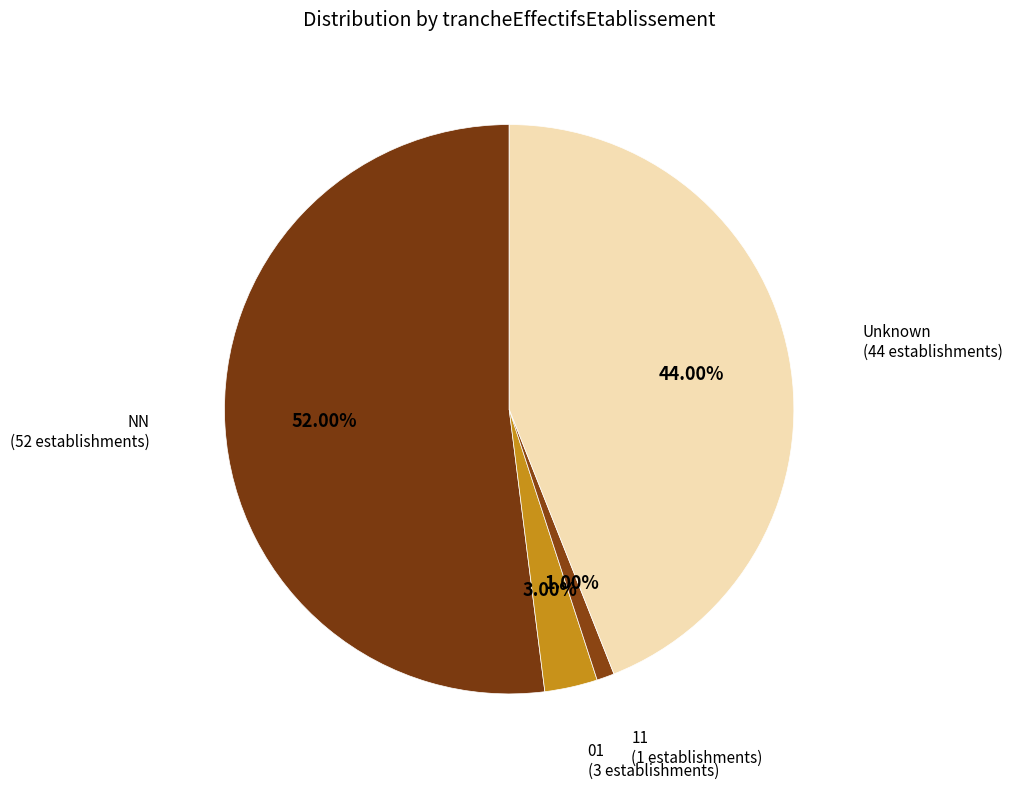

Is NN the majority of the pie?

Yes